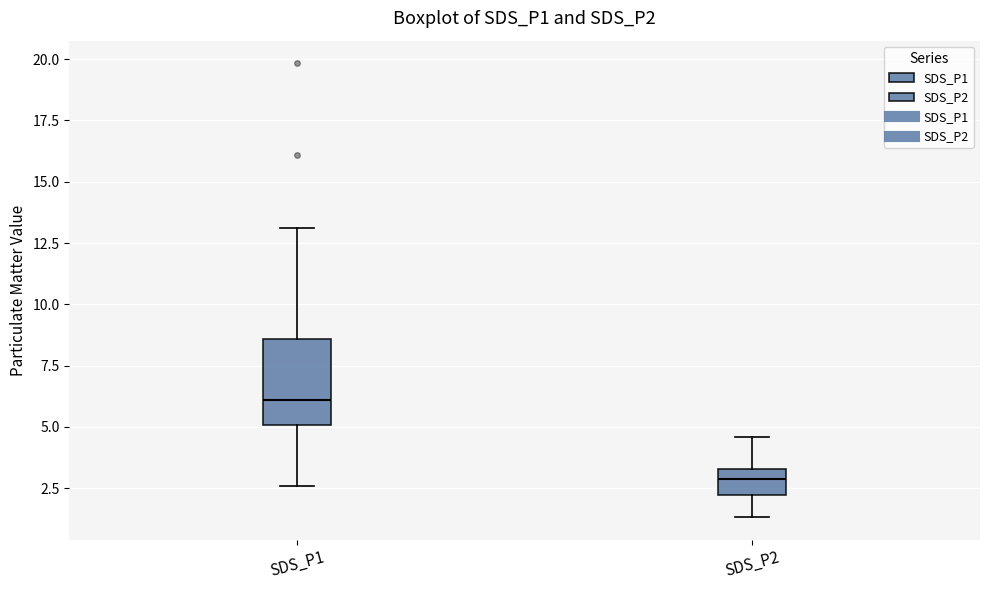

Reading left to right, transcribe this box plot: for each box, give where its median line is, the range the box spans, and where its two whiskers end, as read against the y-axis. The values are not printed on the chart, so give them approximately, as read against the axis.

SDS_P1: median 6.0, box 5.0 to 8.5, whiskers 2.5 to 13.0
SDS_P2: median 3.0, box 2.0 to 3.5, whiskers 1.5 to 4.5